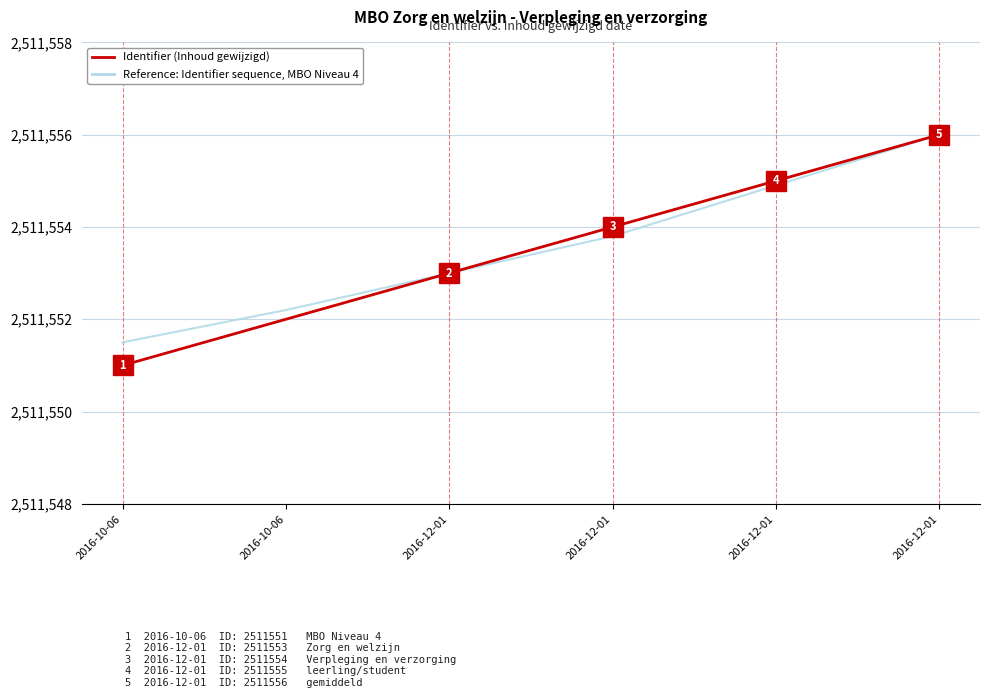

How many lines are shown in the chart?

2